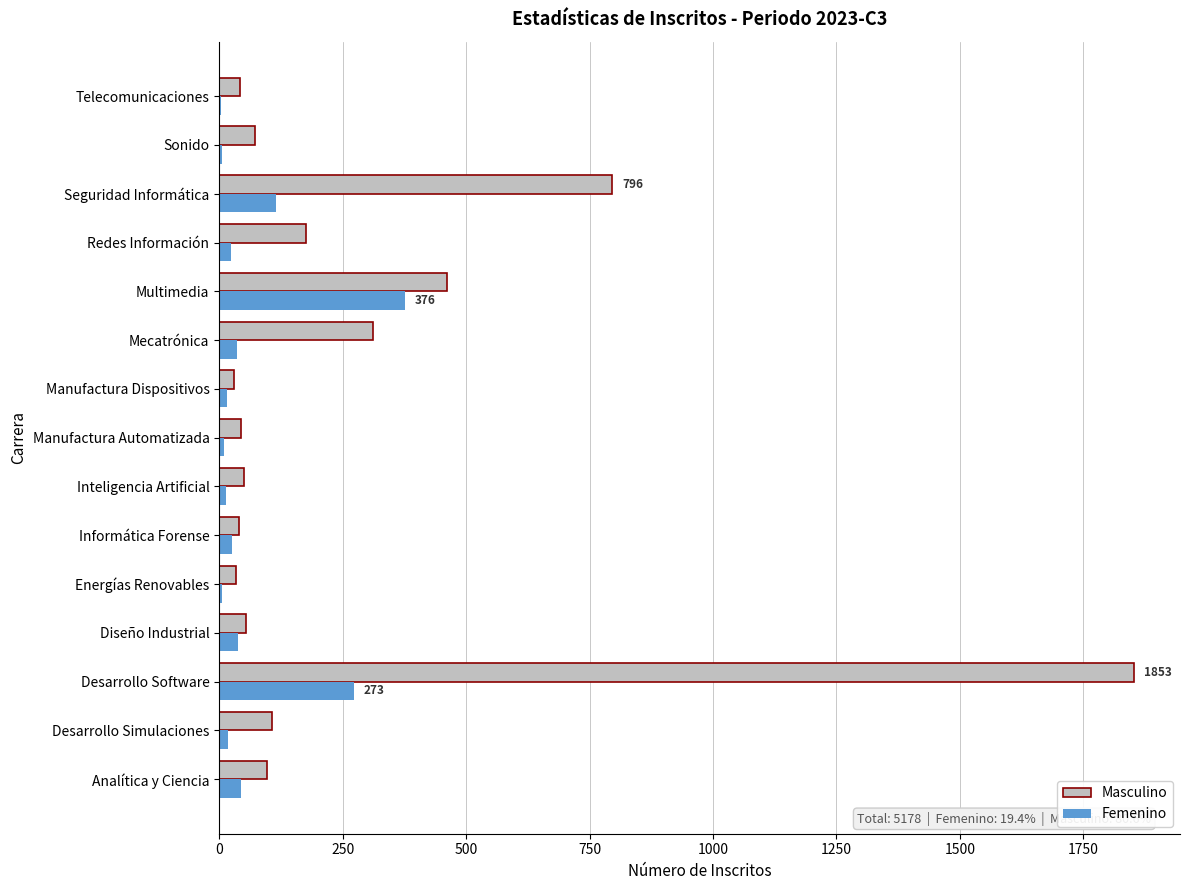

What is the sum of all Femenino values?

1004